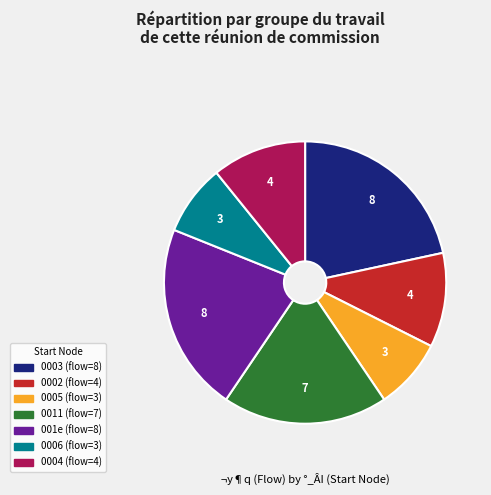

Does any single category account for the majority?

No